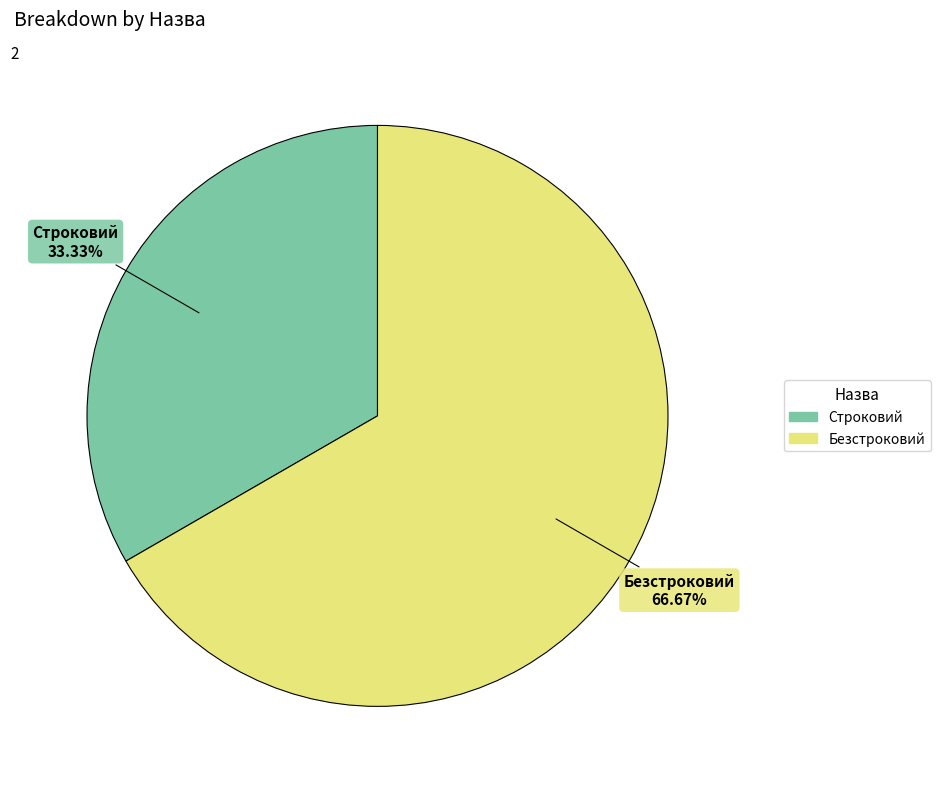

To the nearest percent, what is the average slice percentage?

50%